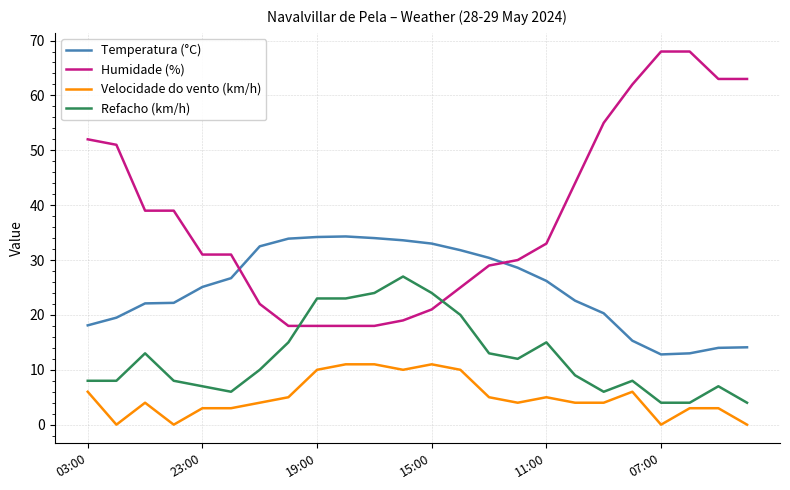

After their last crossing, which series has the higher values: Refacho (km/h) or Humidade (%)?

Humidade (%)